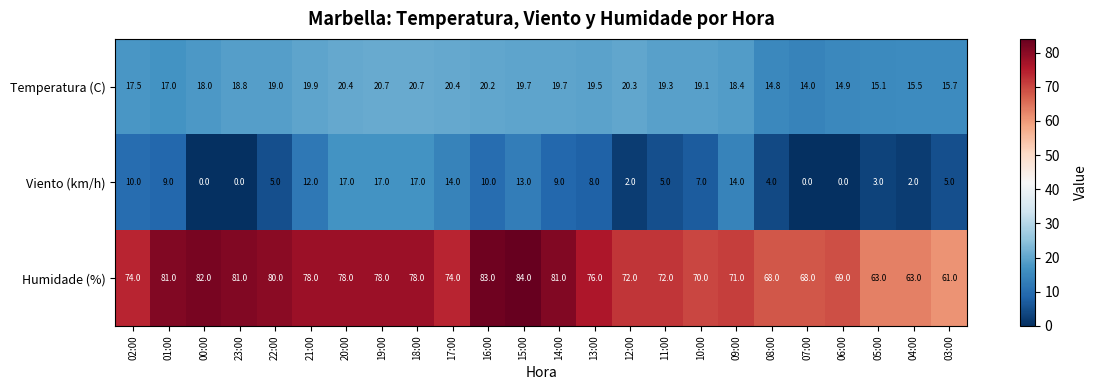

True or false: Viento (km/h) has a value of 11.0 at 23:00.

False